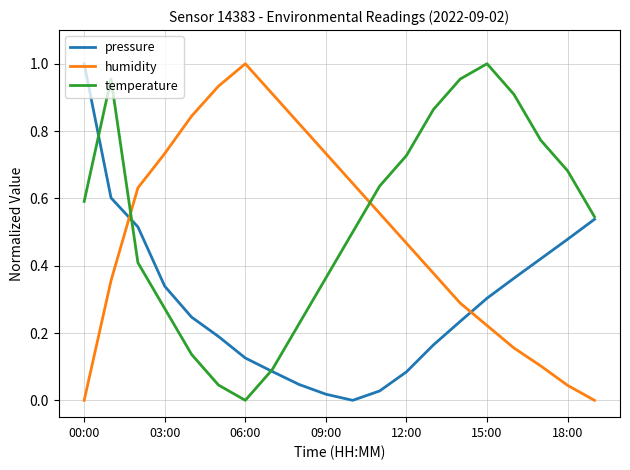

True or false: humidity and temperature cross at least once.

True